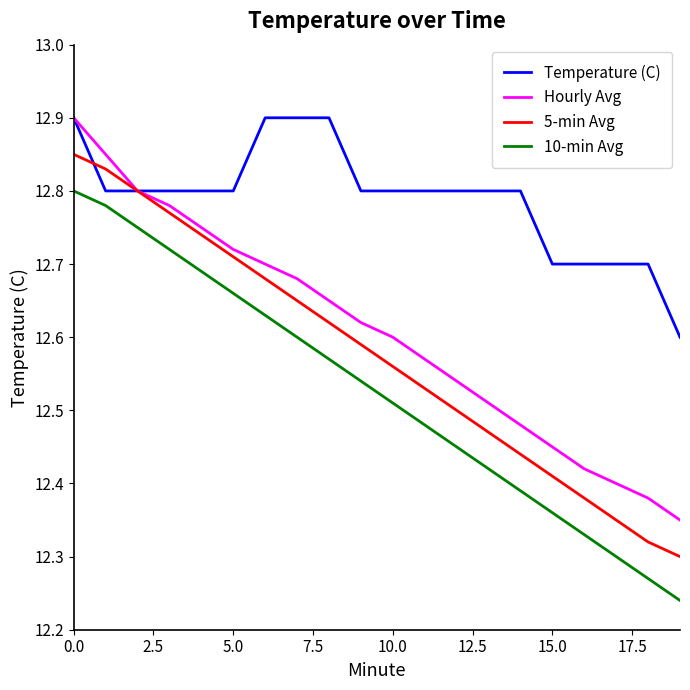

True or false: Hourly Avg has more than 2 interior local peaks.

False